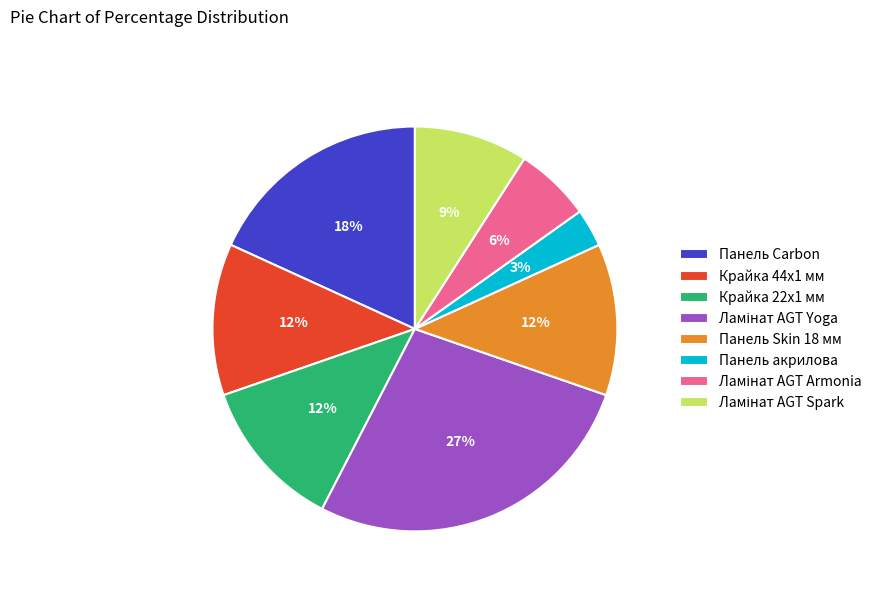

Is it true that Панель Carbon is 18% of the pie?

True